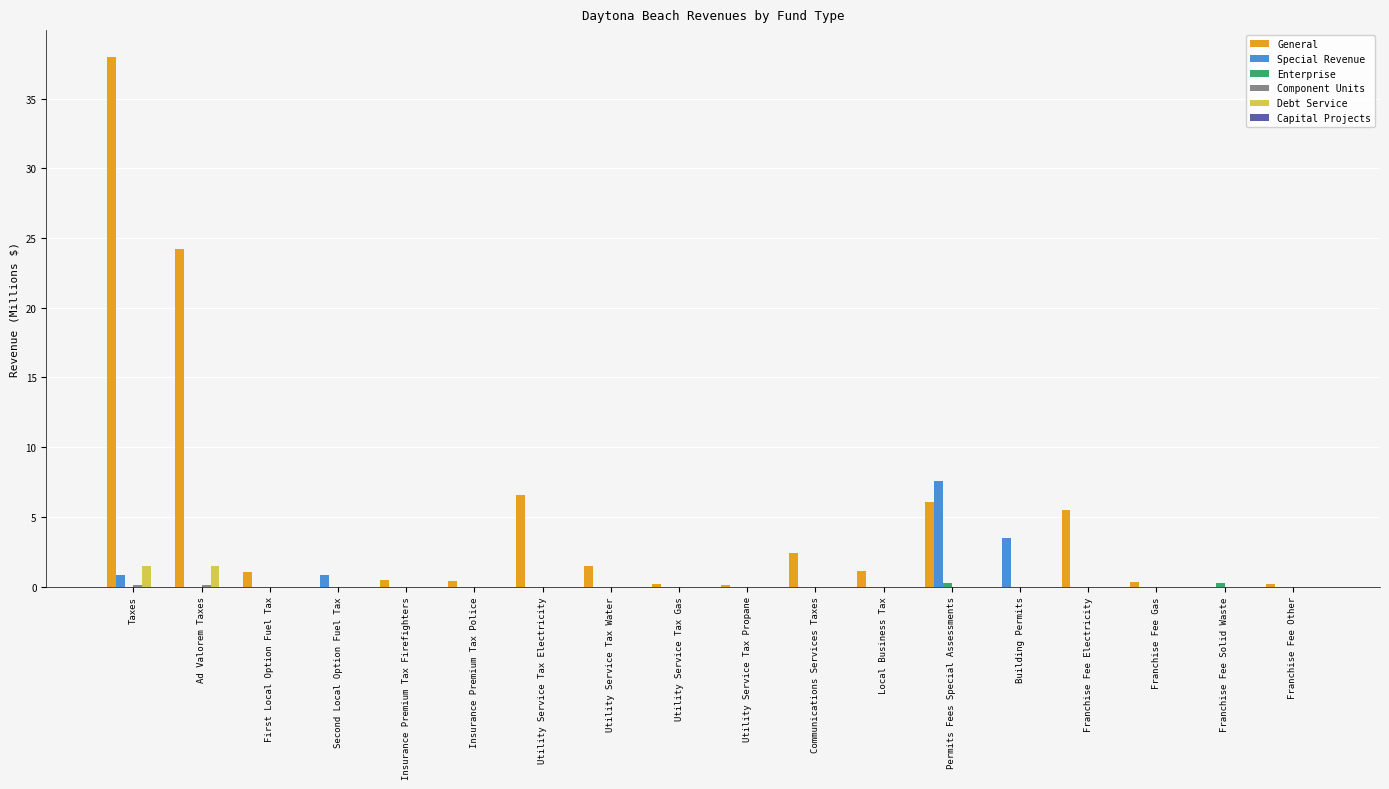

What is the sum of all Debt Service values?

2.9